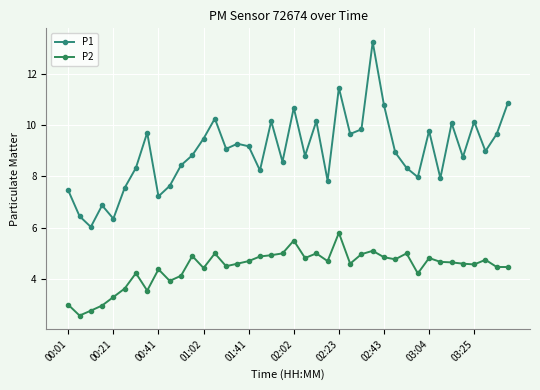

Count the number of categories in the chart.

40